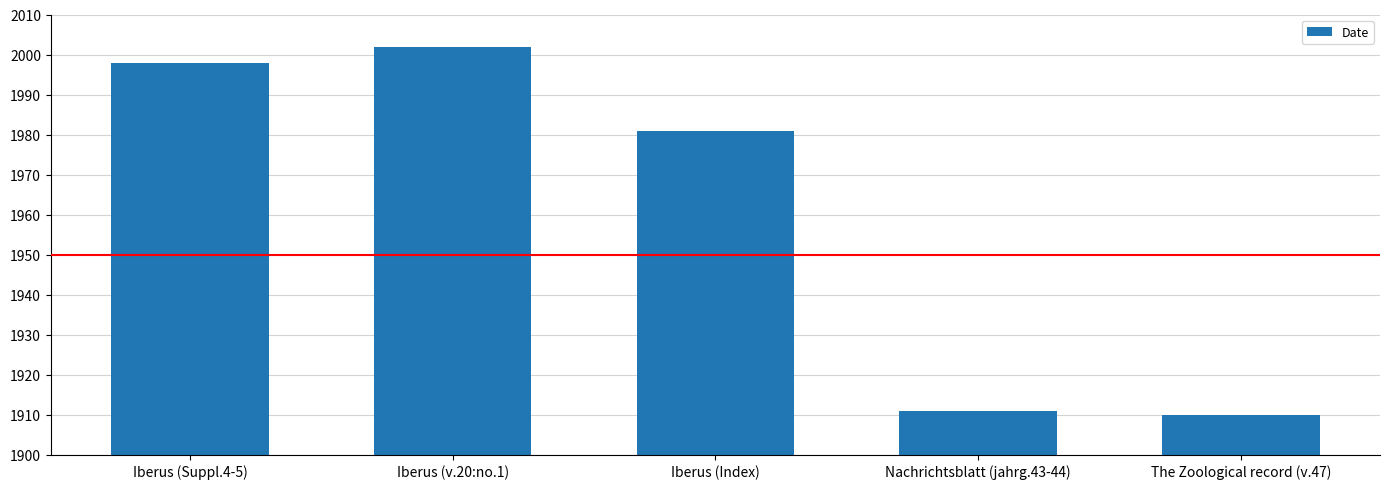

The value at Nachrichtsblatt (jahrg.43-44) is 1026. True or false?

False